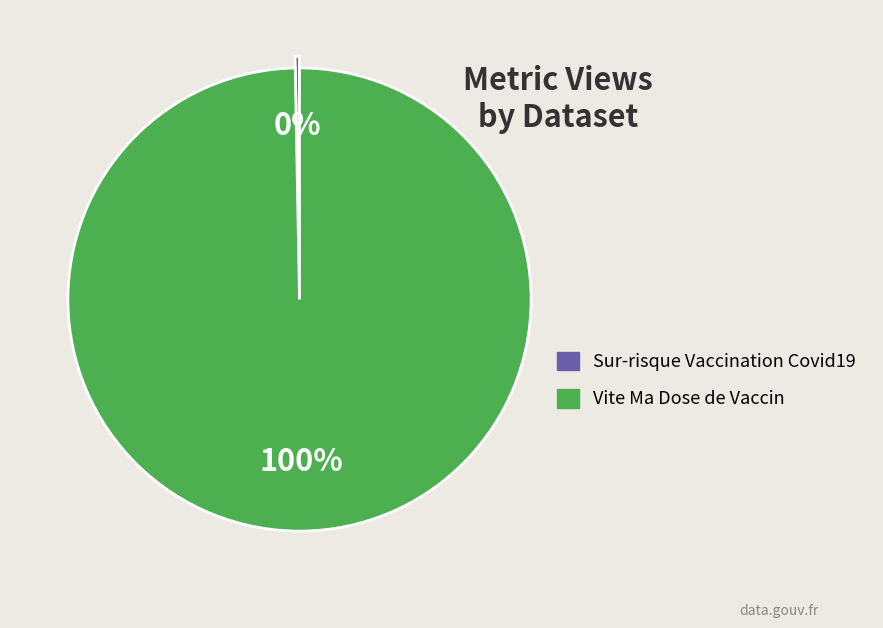

Does Vite Ma Dose de Vaccin represent more than half of the total?

Yes